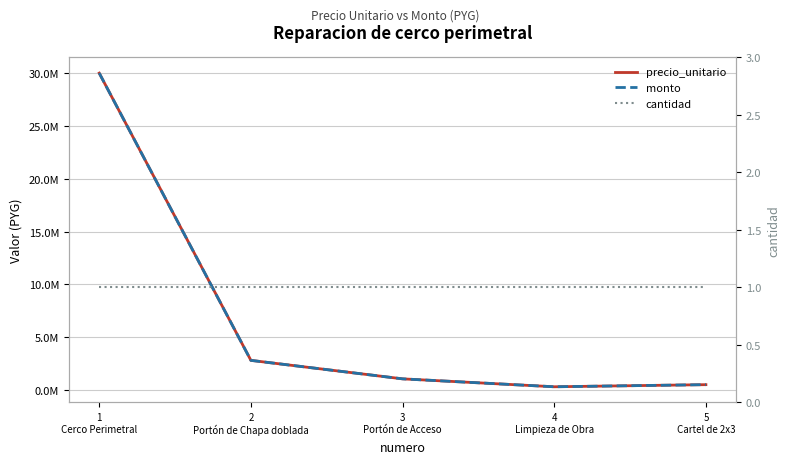

What is the difference between the precio_unitario values at 2
Portón de Chapa doblada and 1
Cerco Perimetral?

27200000